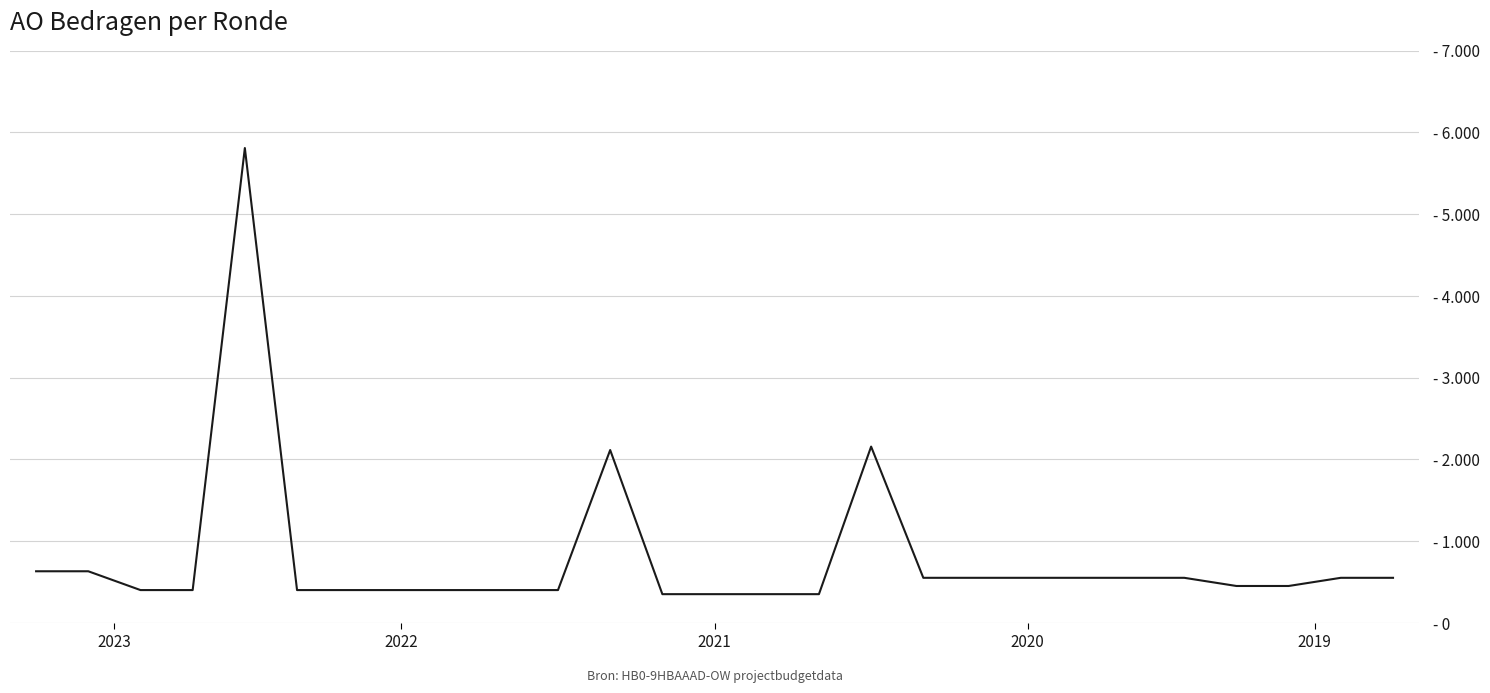

How many points are higher than both their immediate neighbors (excluding endpoints)?

3